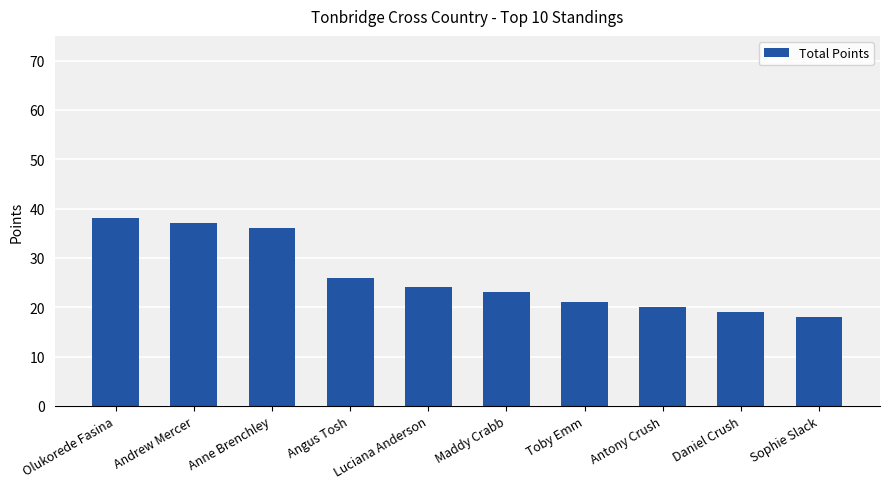

The value at Luciana Anderson is 24. True or false?

True